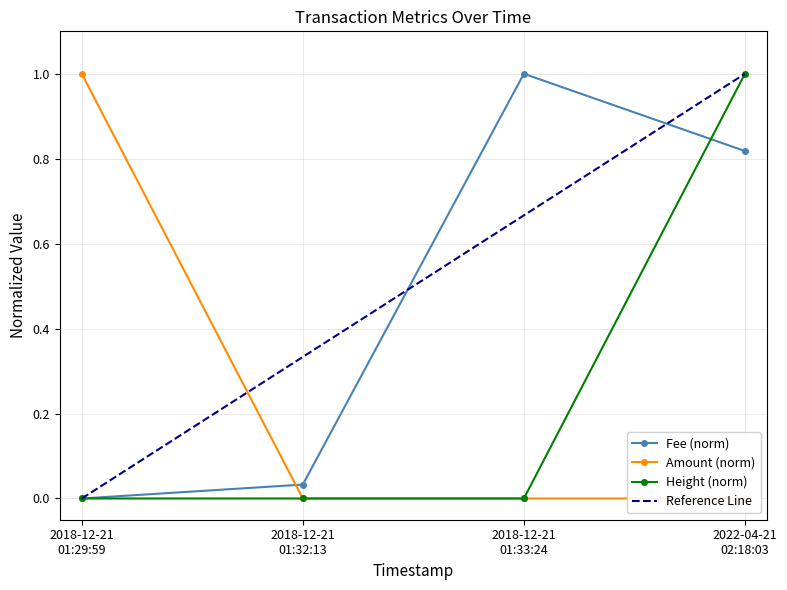

How many interior local peaks does the Fee (norm) series have?

1